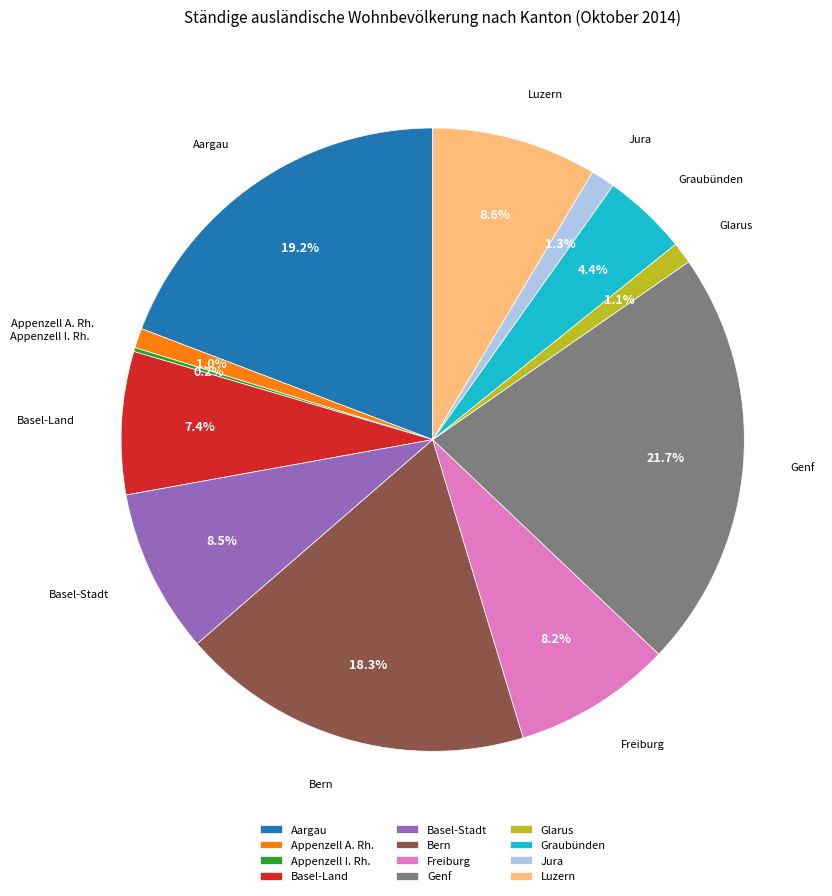

How much of the chart is everything except Basel-Stadt?

91.5%